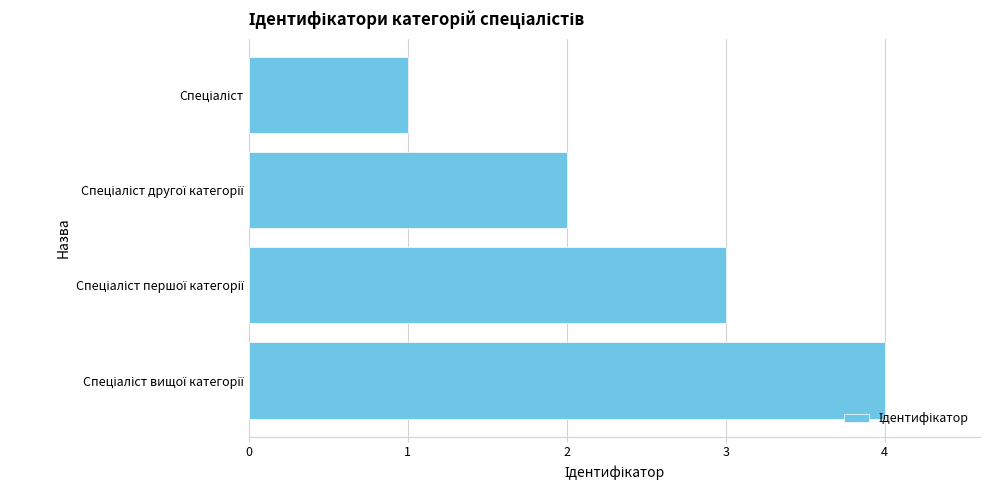

What is the greatest value displayed?

4